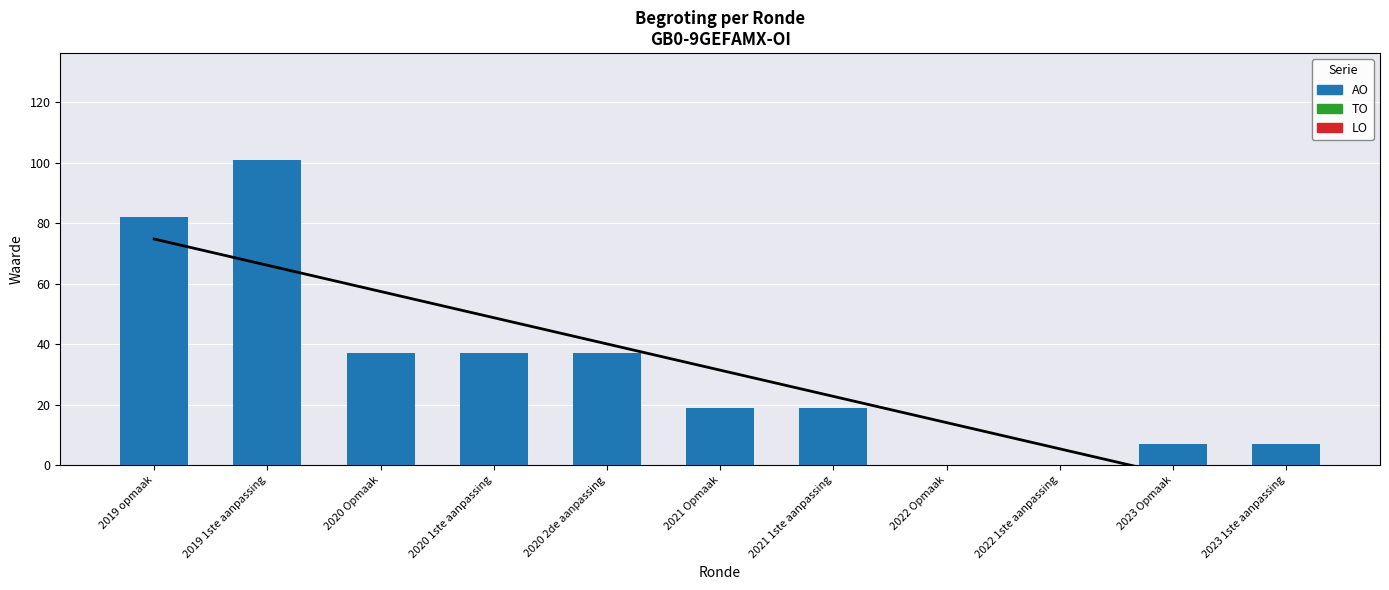

At 2020 1ste aanpassing, list the series in order from smallest to largest.

TO, LO, AO